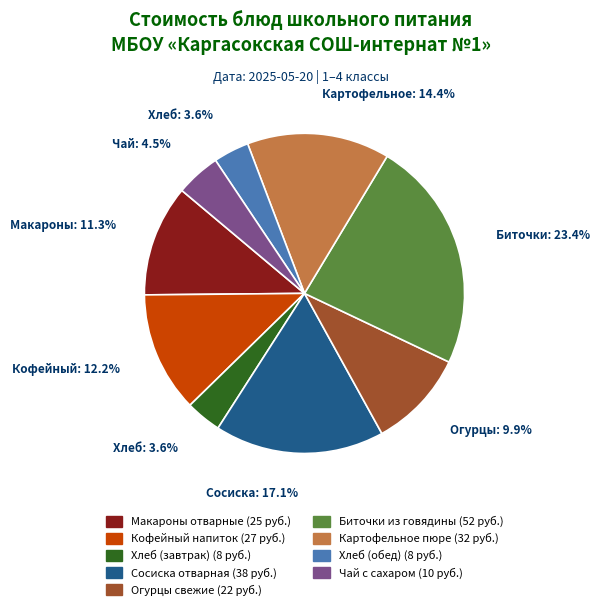

Is there any slice that represents more than half of the pie?

No